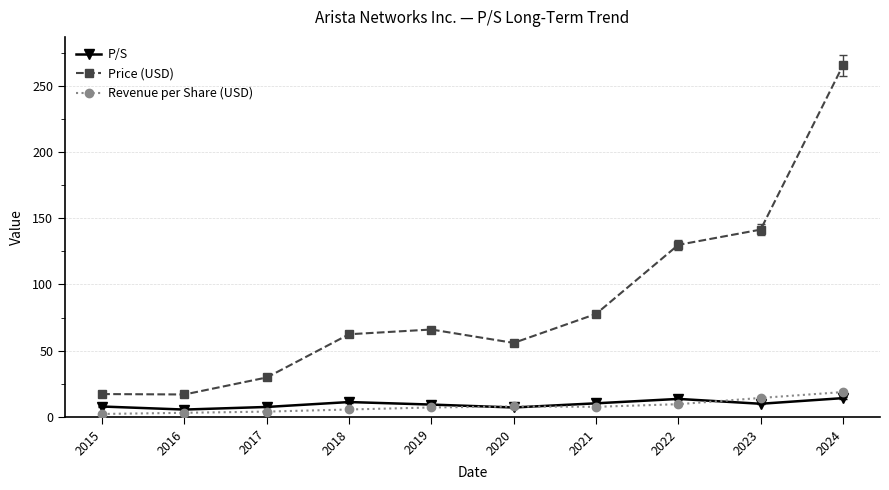

Rank the series by their maximum value, from lowest to highest.

P/S, Revenue per Share (USD), Price (USD)